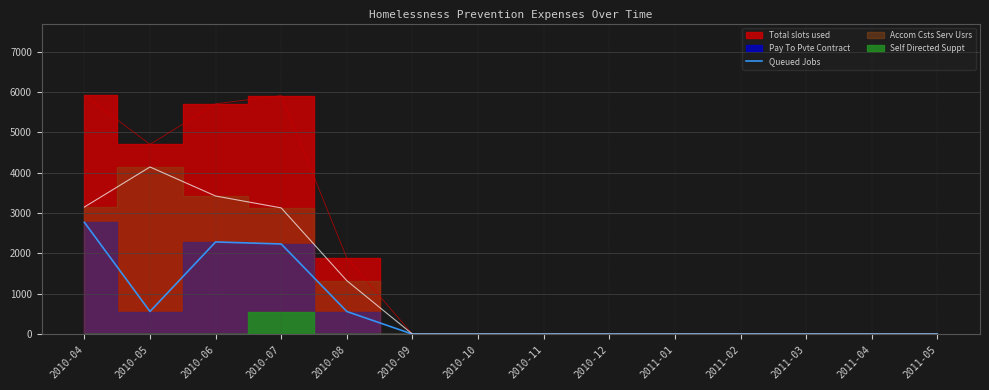

What is the highest value of the Queued Jobs series?

2772.6